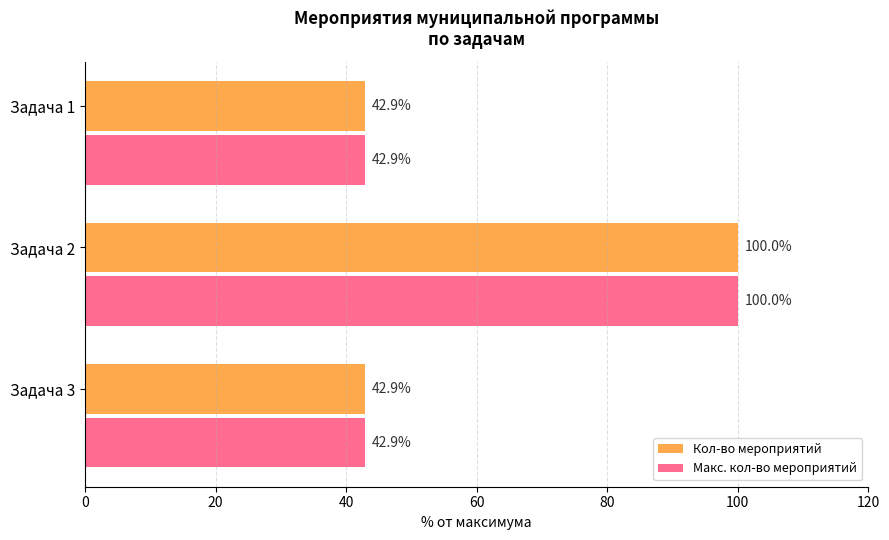

At which category is the sum across all series the highest?

Задача 2